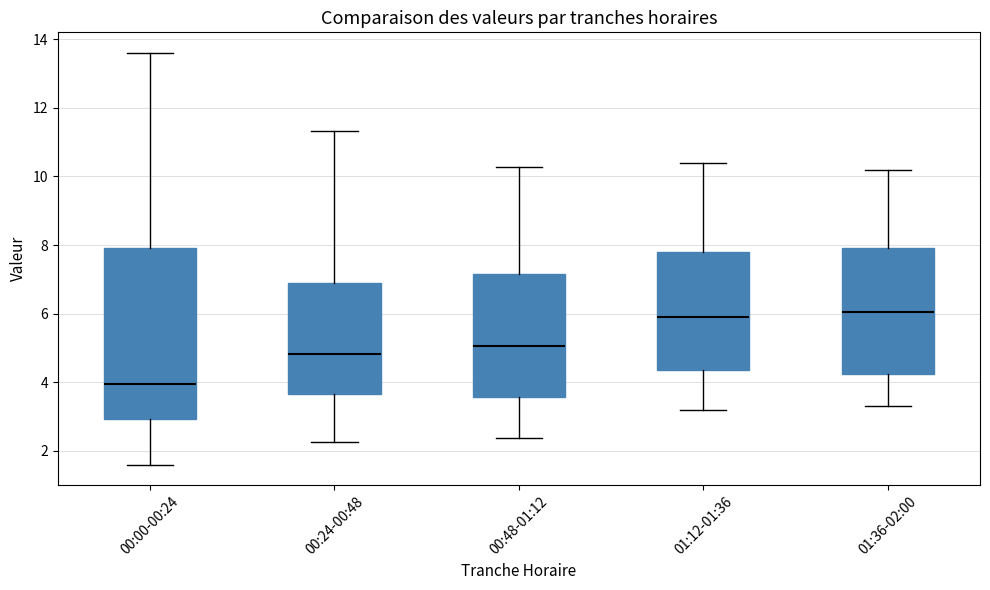

Where does the lower whisker of the box for 01:36-02:00 end on the y-axis? The values are not printed on the chart, so give them approximately, as read against the axis.

3.4